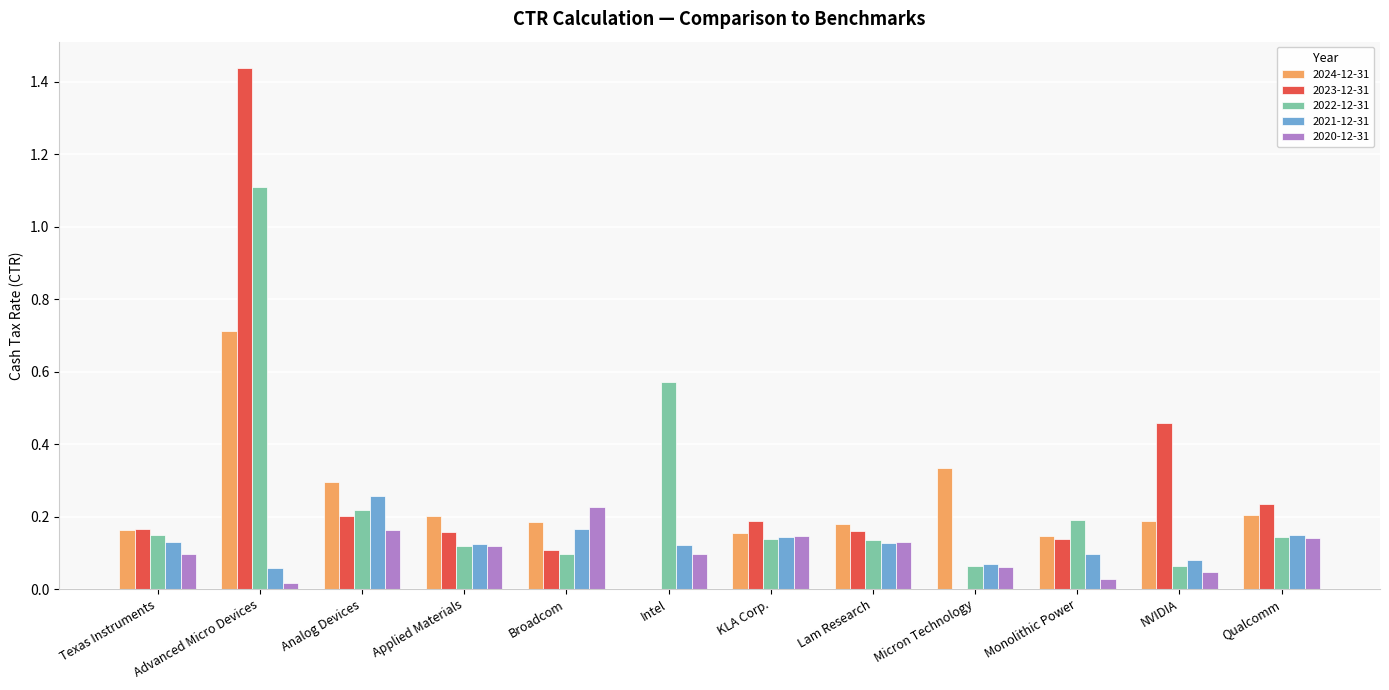

What are all the series names shown in the legend?

2024-12-31, 2023-12-31, 2022-12-31, 2021-12-31, 2020-12-31